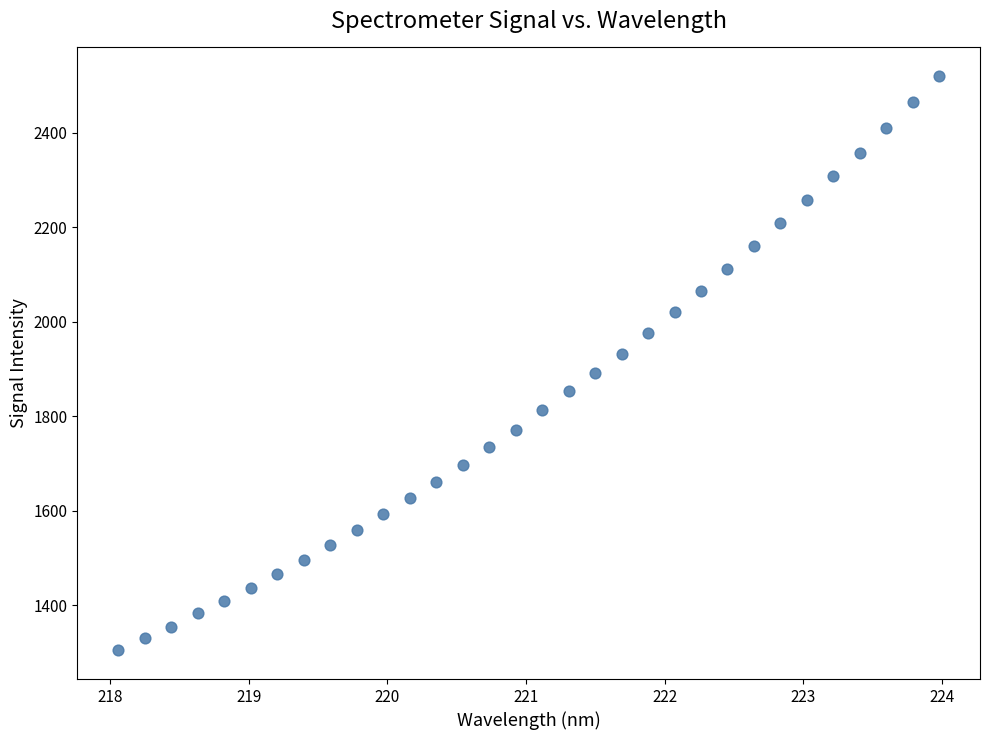

What is the range of Y values (max minus min)?

1215.0